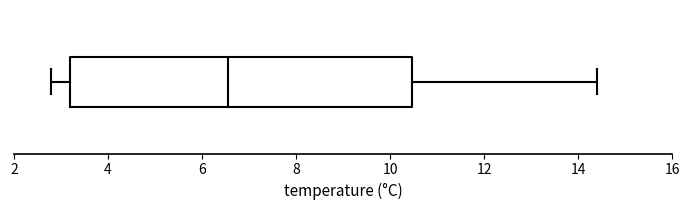

Read this box plot against the x-axis: the position of the median line, the range covered by the box, and the ends of both whiskers. The values are not printed on the chart, so give them approximately, as read against the axis.

median 6.6, box 3.2 to 10.4, whiskers 2.8 to 14.4